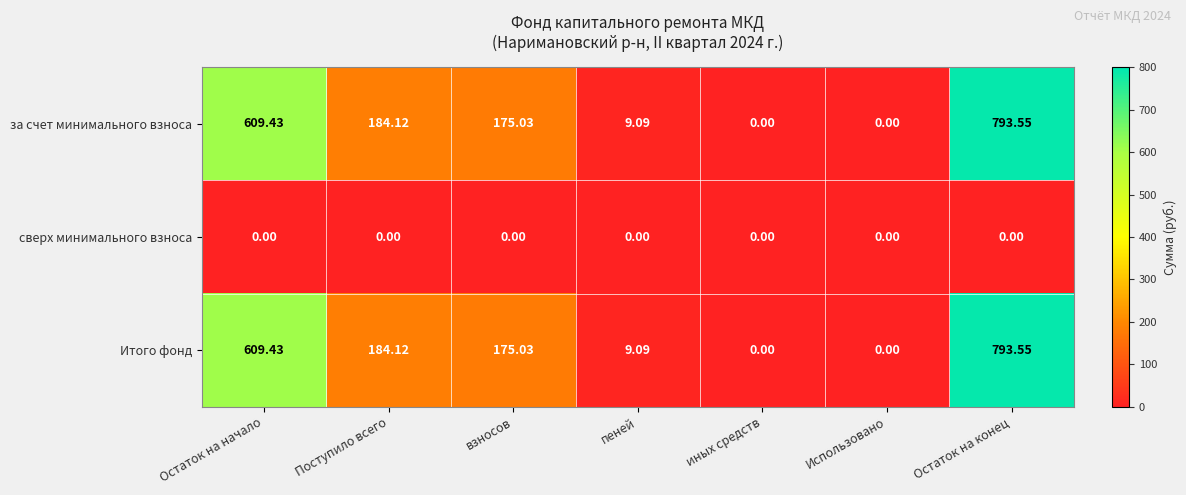

At which label is Итого фонд closest to 396?

Поступило всего